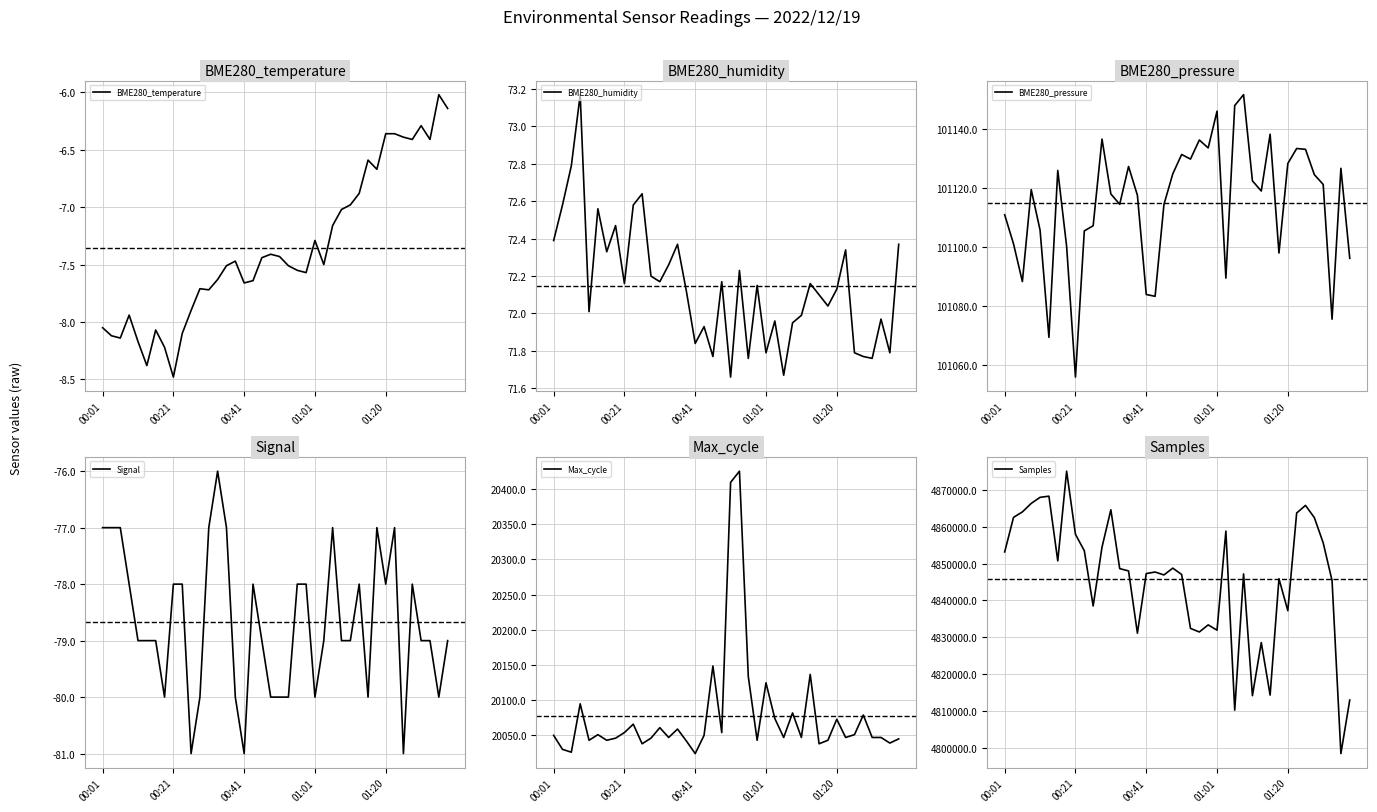

At which label does BME280_temperature reach its minimum?

00:21